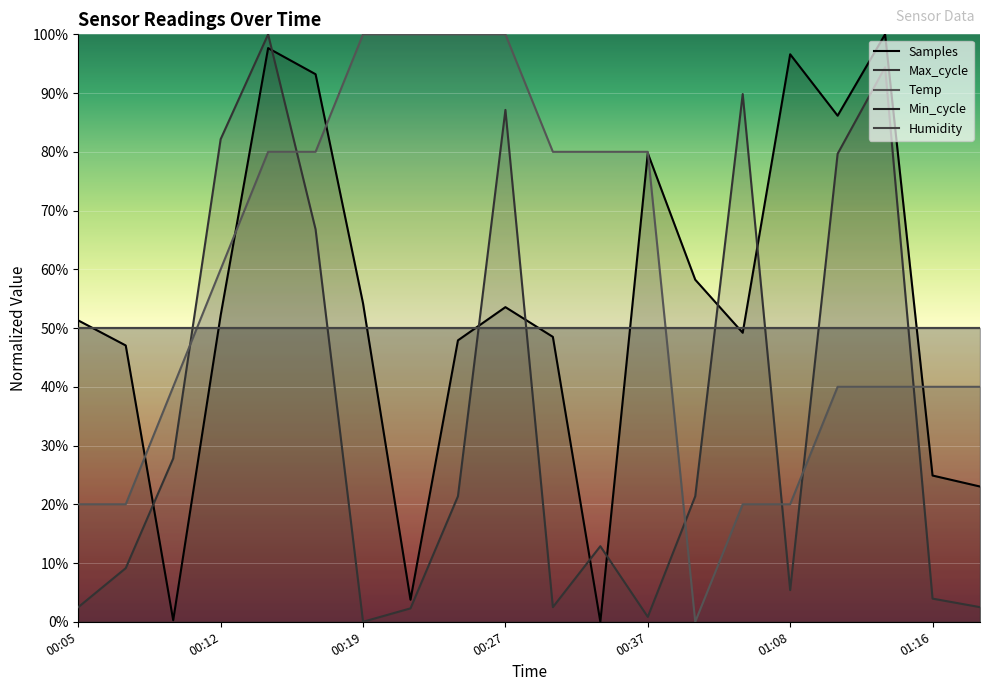

What is the difference between the second highest and second lowest values in the Temp series?

0.8